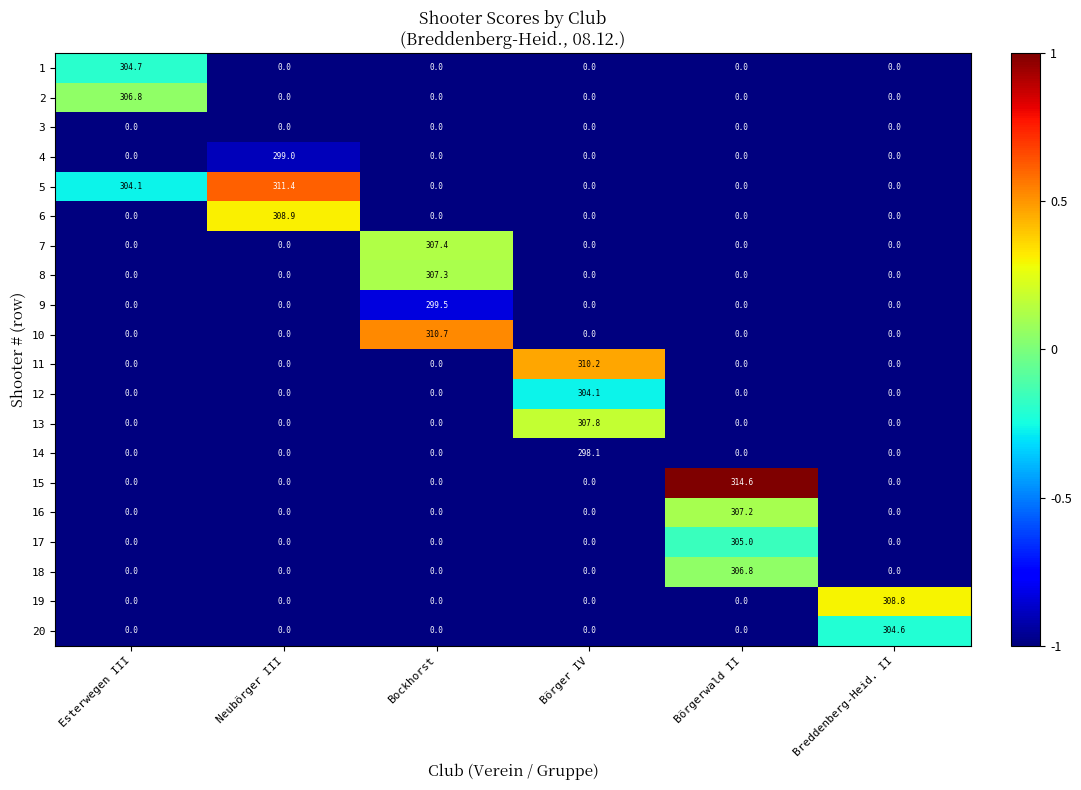

What is the maximum value shown in the chart?

314.6